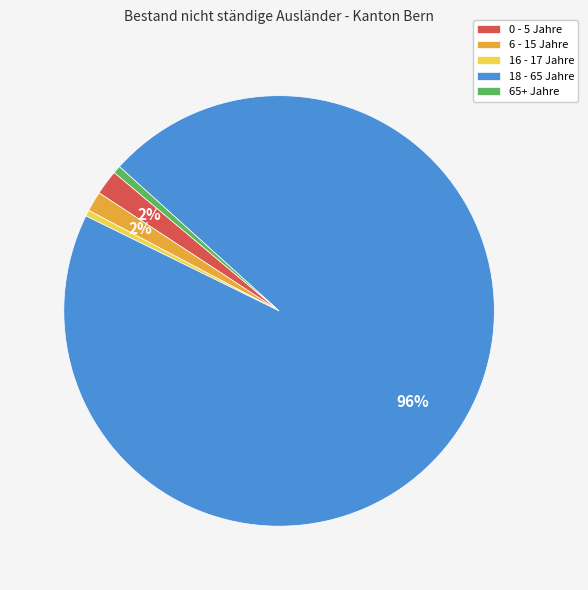

To the nearest percent, what is the combined percentage of 0 - 5 Jahre and 18 - 65 Jahre?

97%